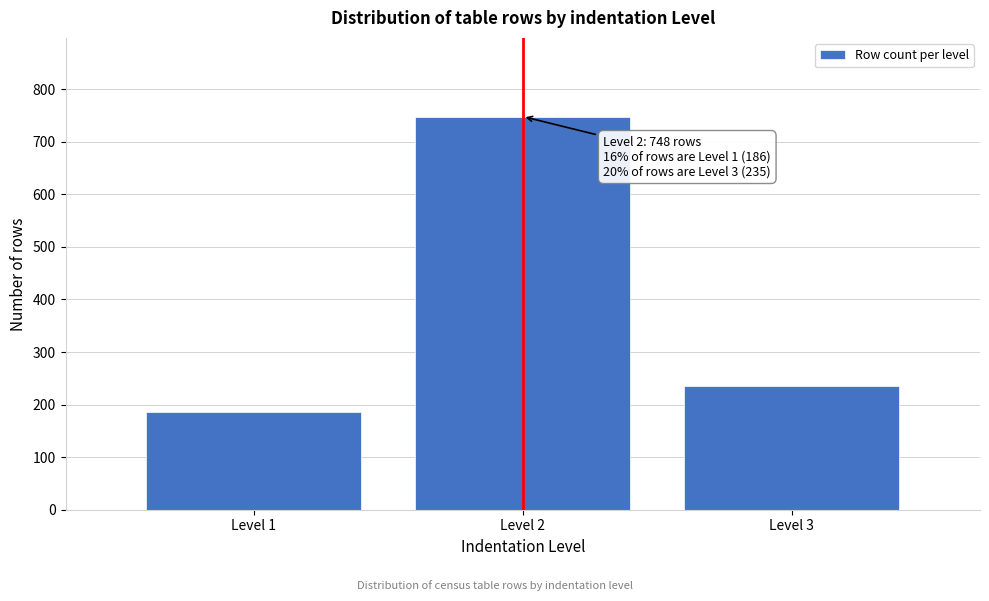

Reading right to left, transcribe all the data shown in this chart.

235	748	186